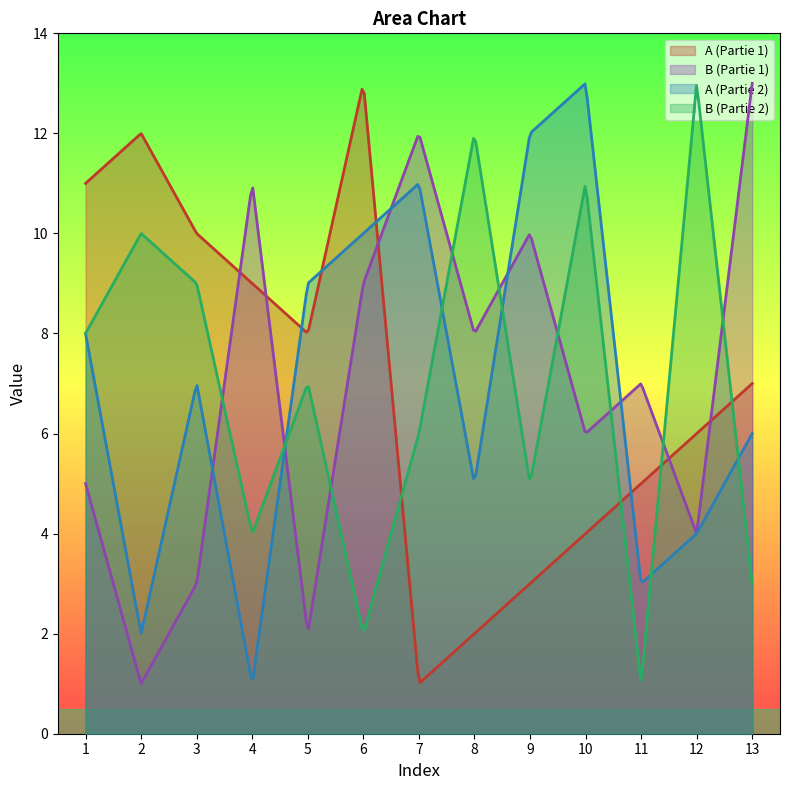

Is it true that B (Partie 2) equals 13 at 12?

True